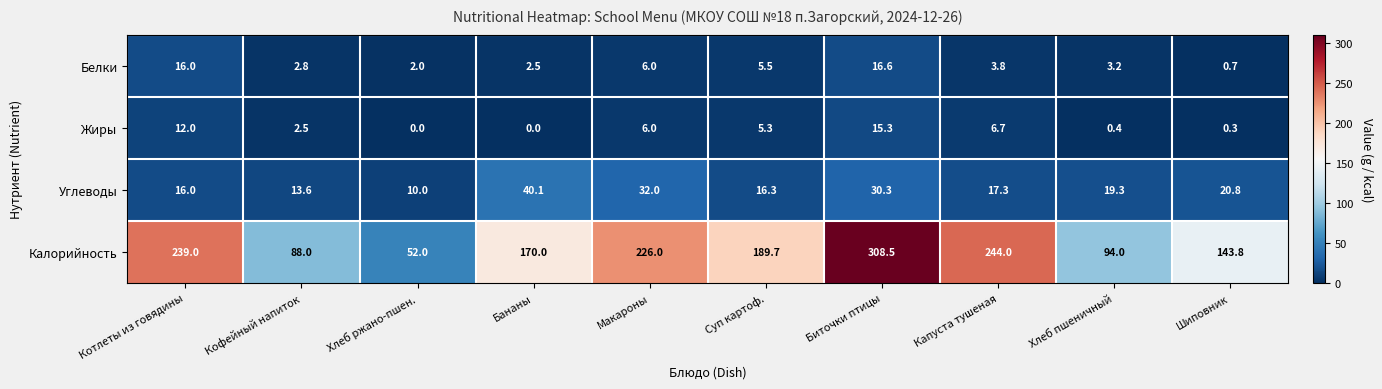

At which category does the chart reach its peak across all series?

Биточки птицы